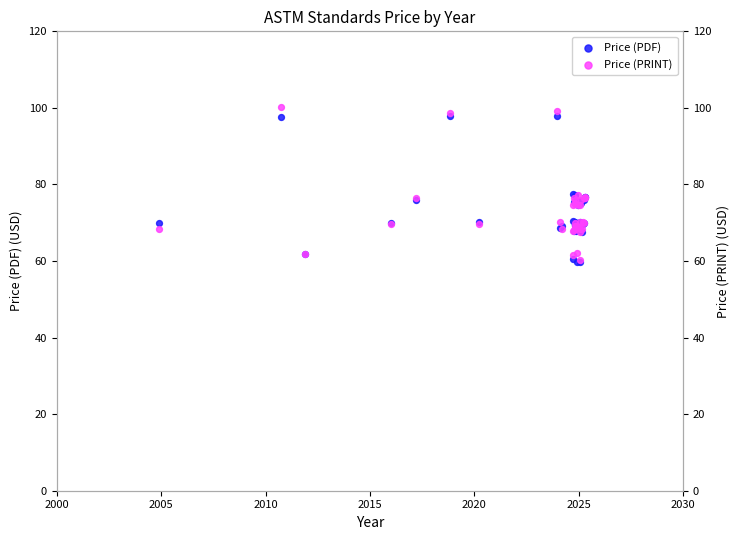

Which series has the widest spread of Y values?

Price (PRINT)